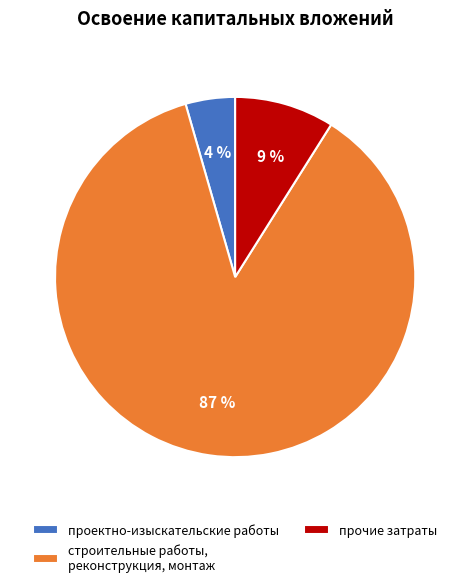

What is the majority slice?

строительные работы, реконструкция, монтаж